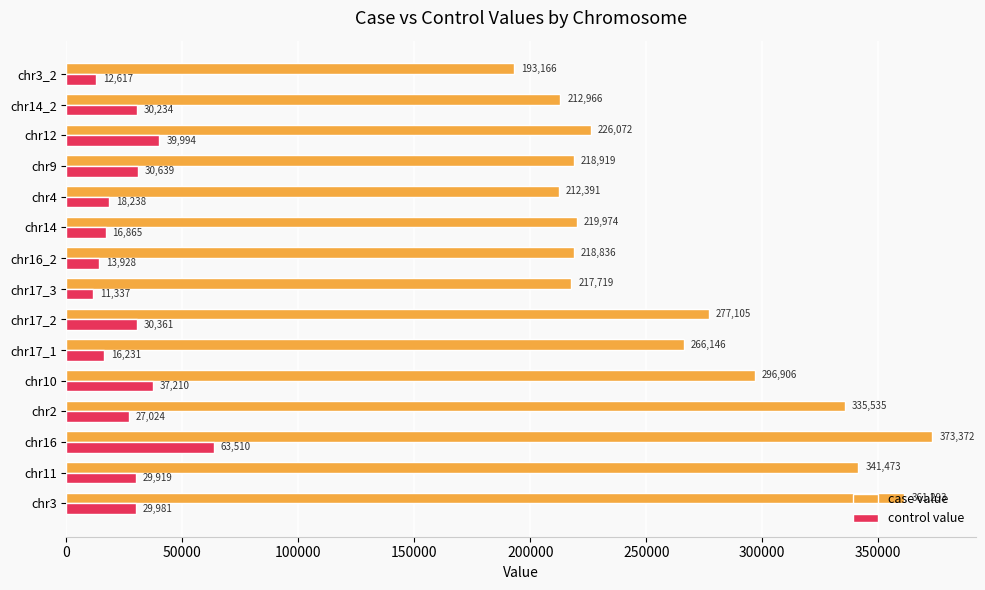

Rank the categories by case value value from highest to lowest.

chr16, chr3, chr11, chr2, chr10, chr17_2, chr17_1, chr12, chr14, chr9, chr16_2, chr17_3, chr14_2, chr4, chr3_2